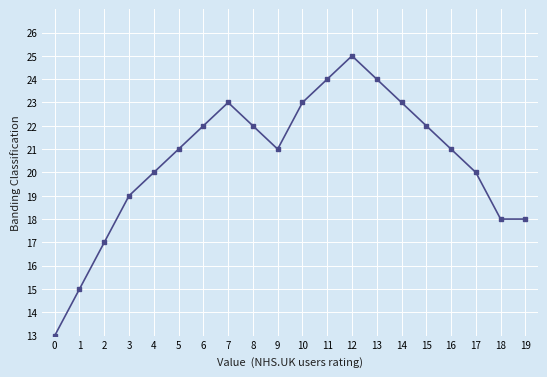

Which label corresponds to the largest value in the chart?

12